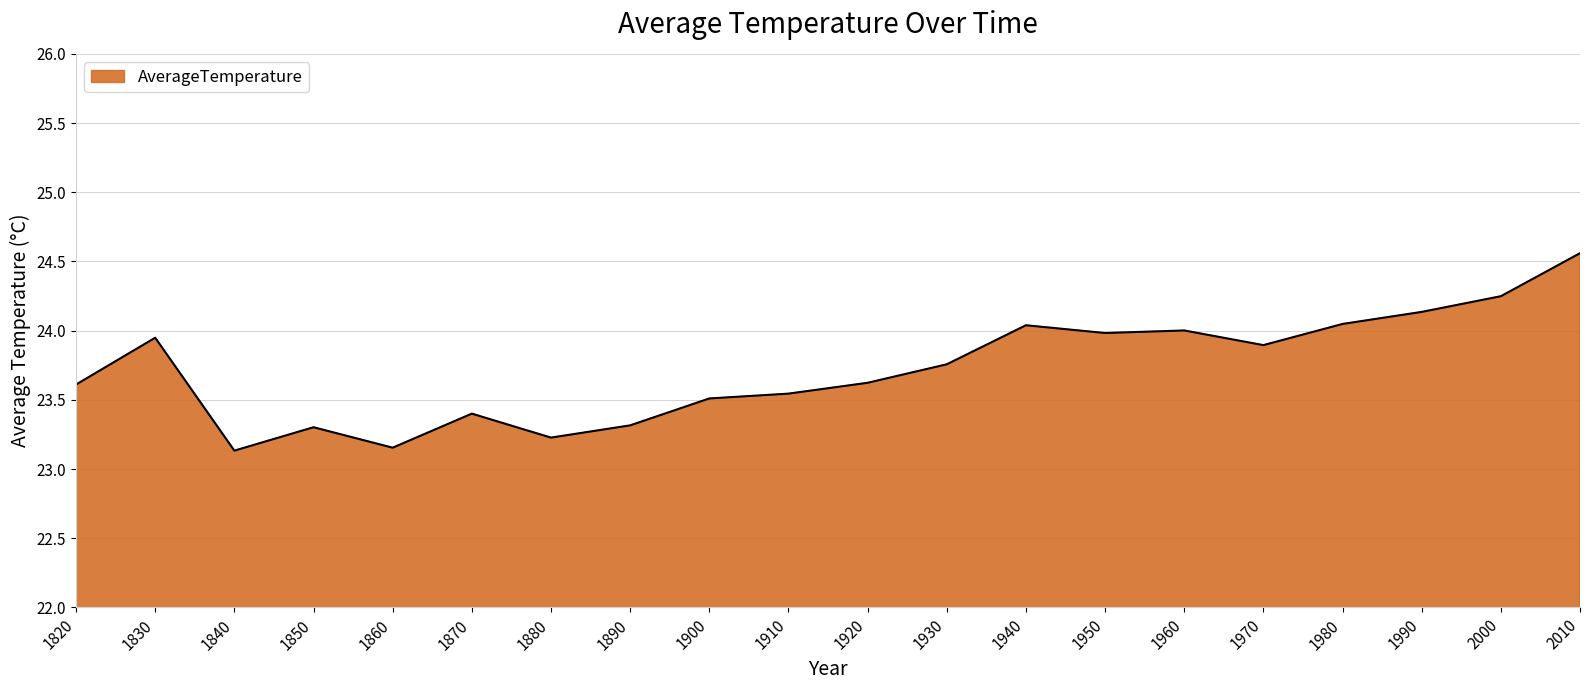

How many lines are shown in the chart?

1